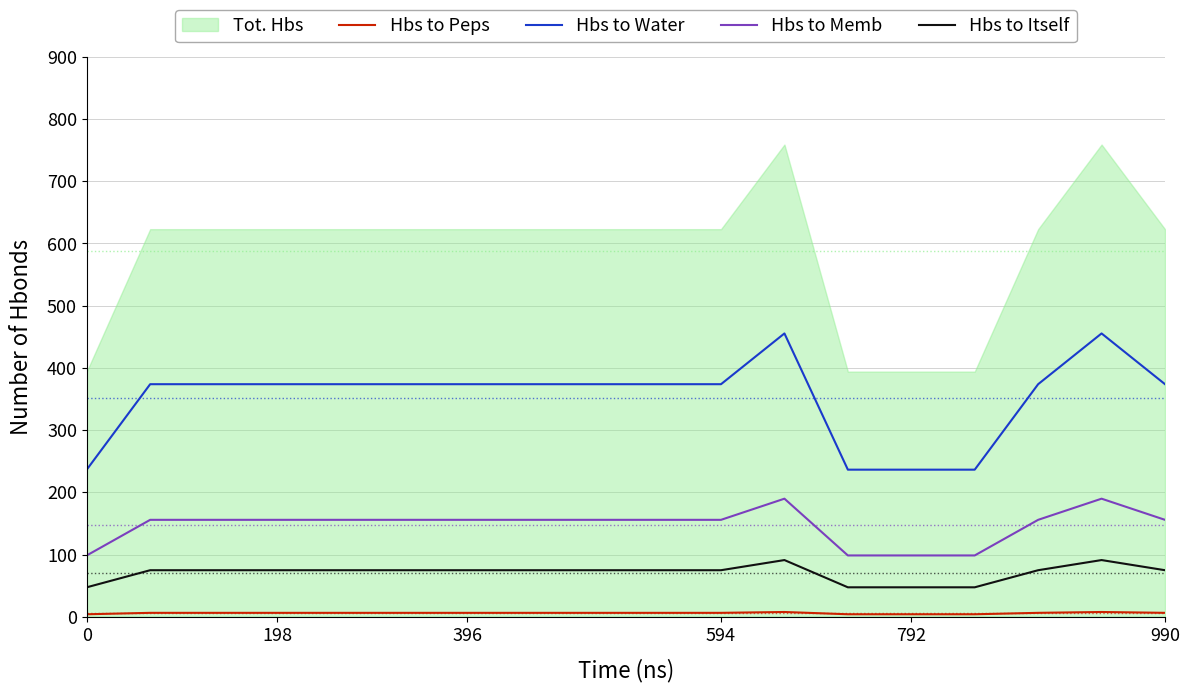

What is the value of the Hbs to Peps point at the 9th from the left?

6.2